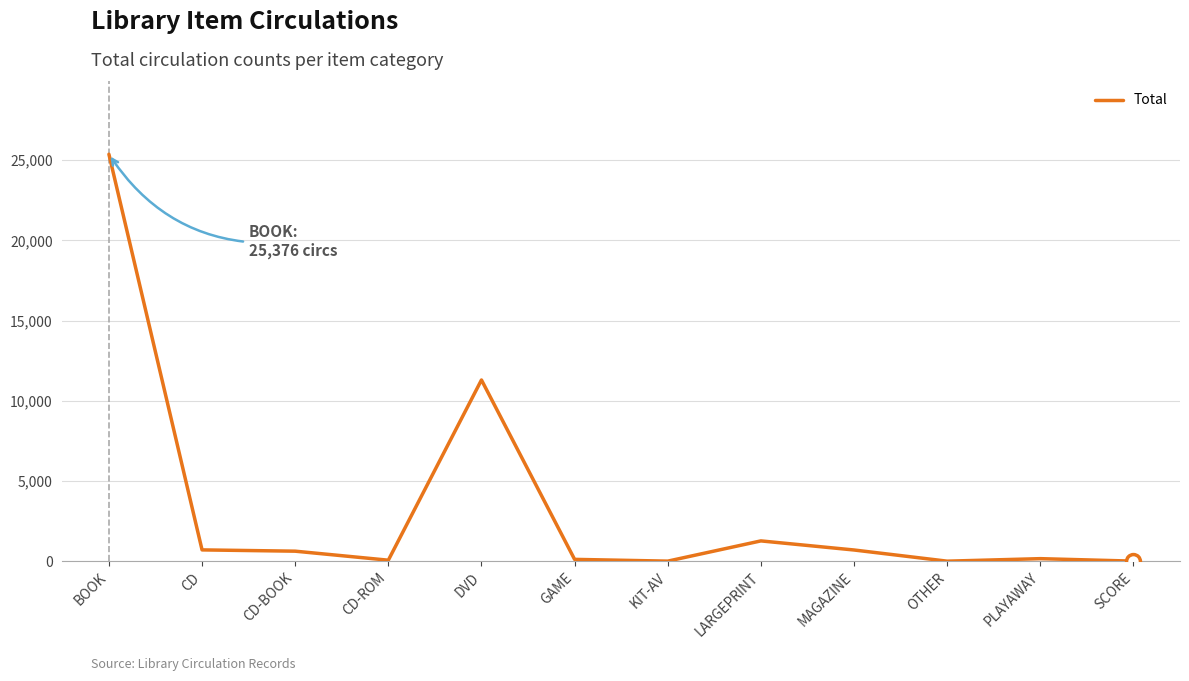

What is the ratio of the value at CD-BOOK to the value at CD?

0.9